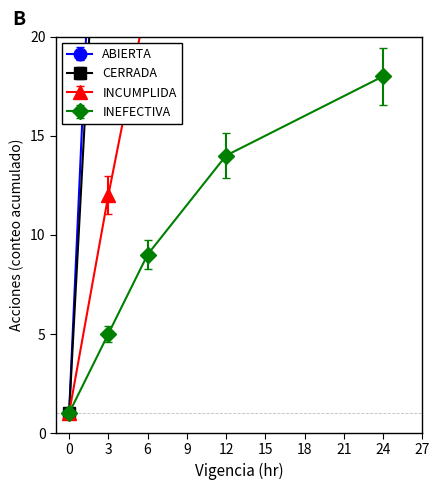

Rank the categories by INEFECTIVA value from highest to lowest.

24, 12, 6, 3, 0